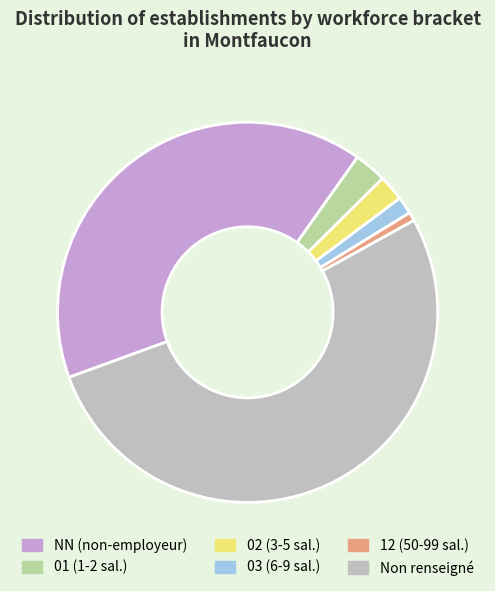

Which slice is the smallest?

12 (50-99 sal.)